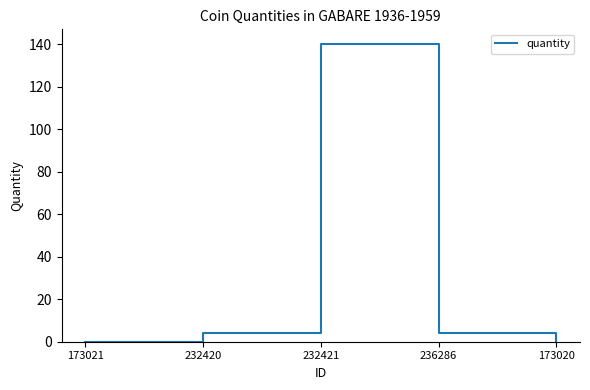

Where is the first local maximum?

232421